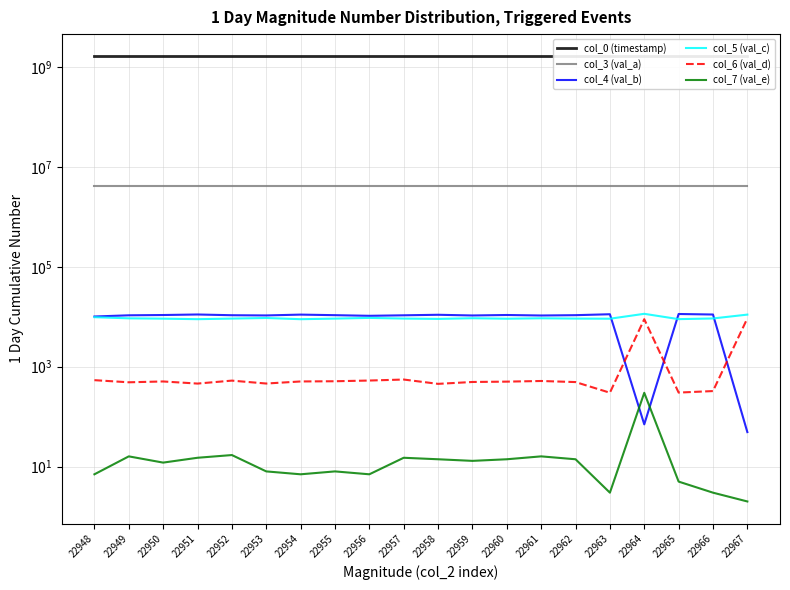

Does the chart have visible grid lines?

Yes